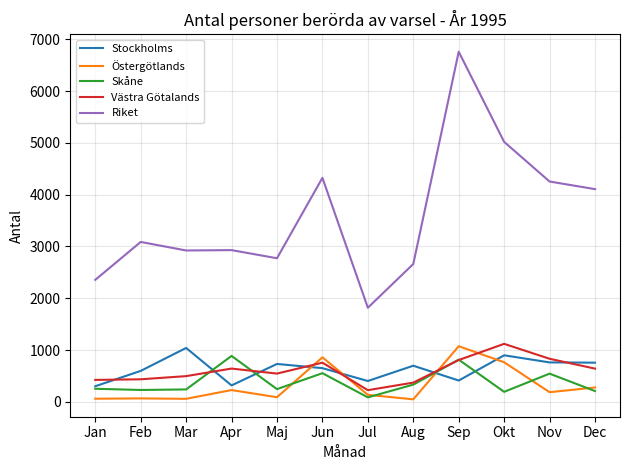

How many interior local peaks does the Stockholms series have?

4